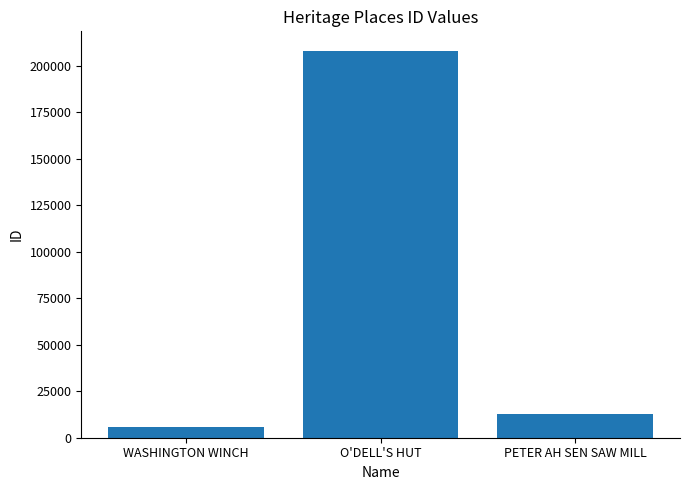

The value at WASHINGTON WINCH is 5573. True or false?

True